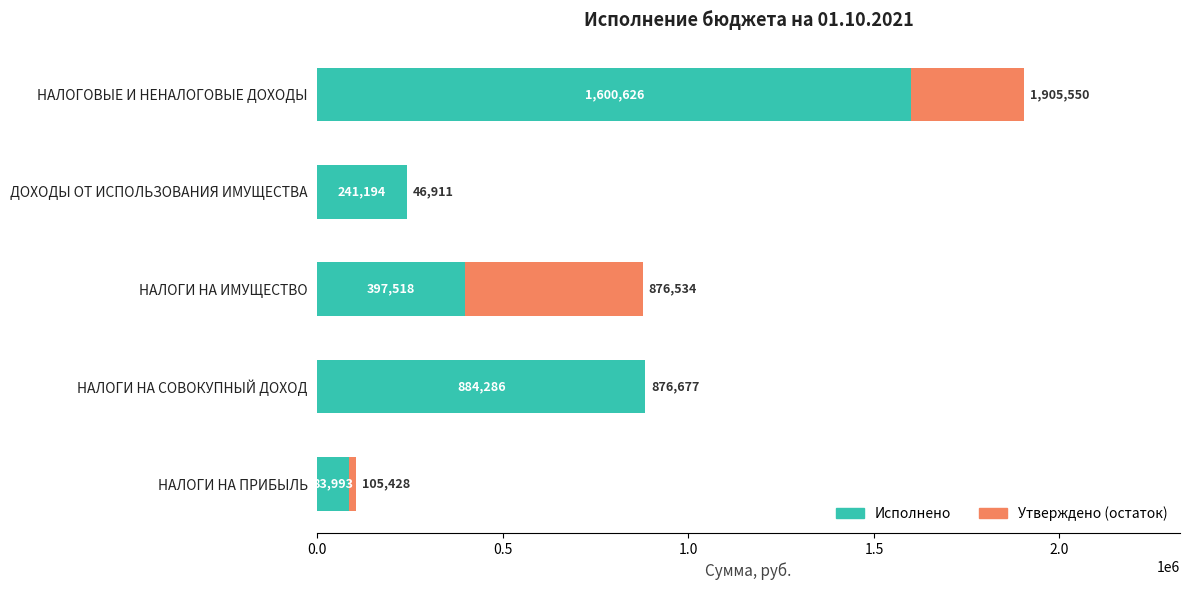

True or false: Исполнено has a value of 884285.5 at НАЛОГИ НА СОВОКУПНЫЙ ДОХОД.

True